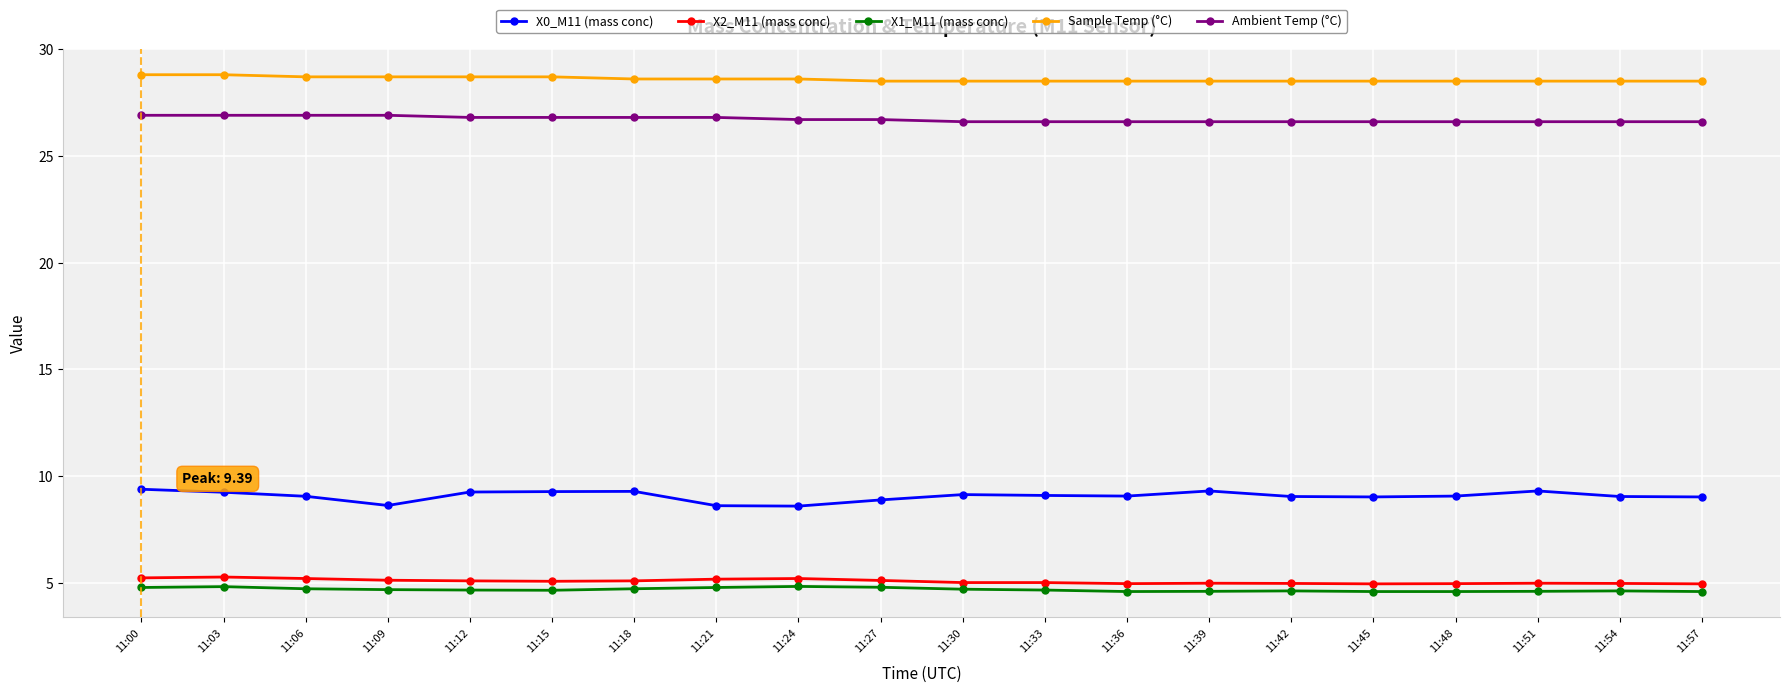

The Ambient Temp (°C) series shows 26.6 at 11:30. True or false?

True